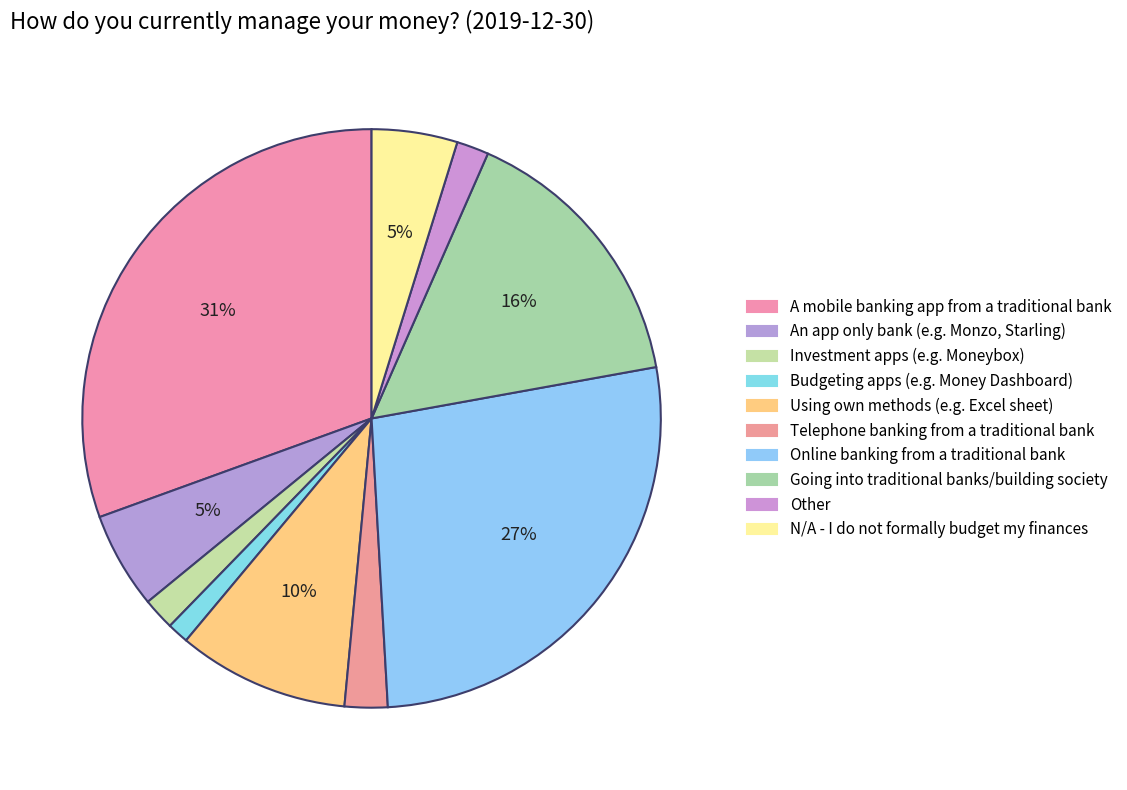

Between Going into traditional banks/building society and An app only bank (e.g. Monzo, Starling), which is larger?

Going into traditional banks/building society